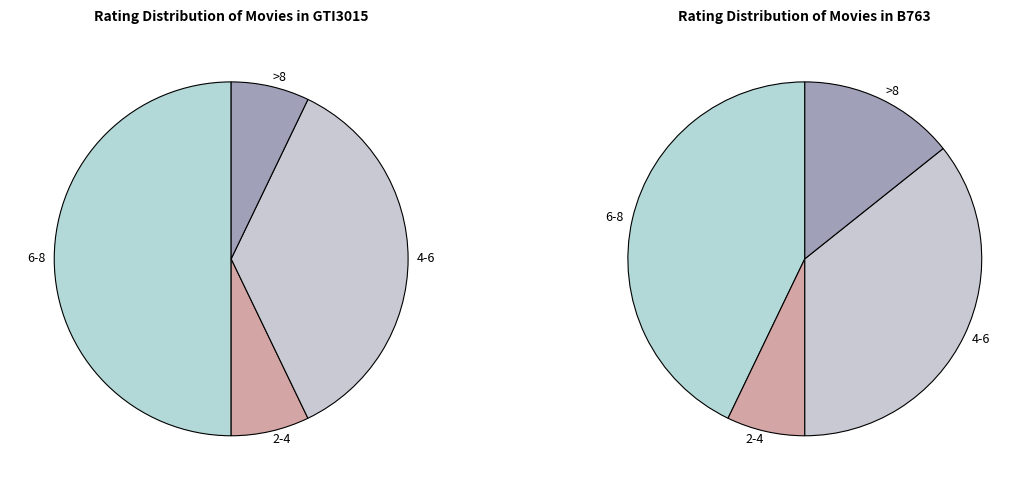

Which series changed the most between 6-8 and 2-4?

GTI3015